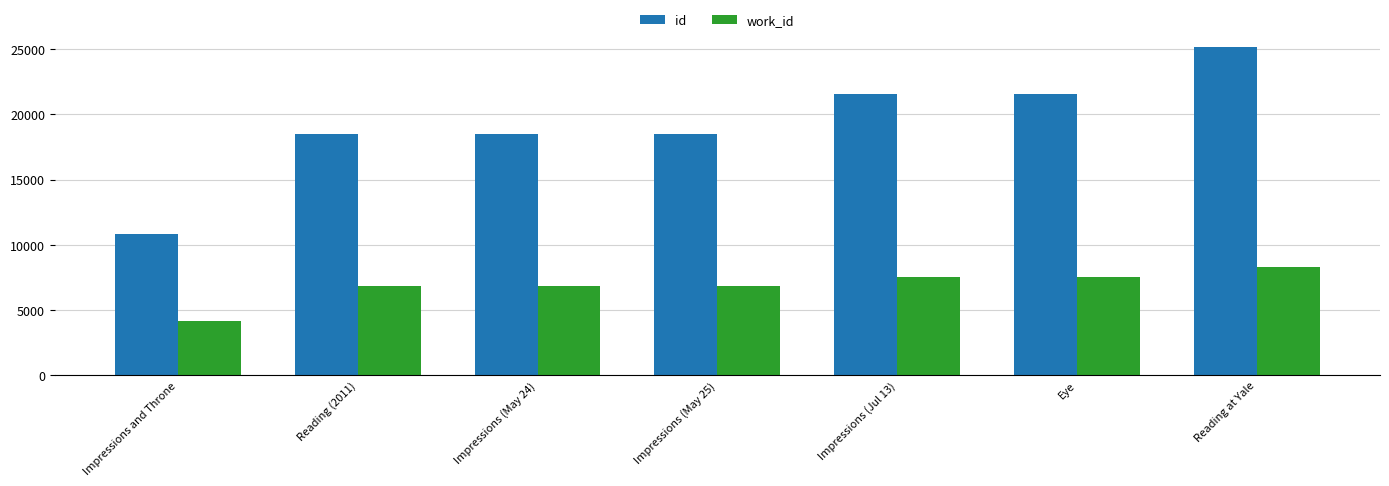

What is the label of the 5th bar from the left?

Impressions (Jul 13)